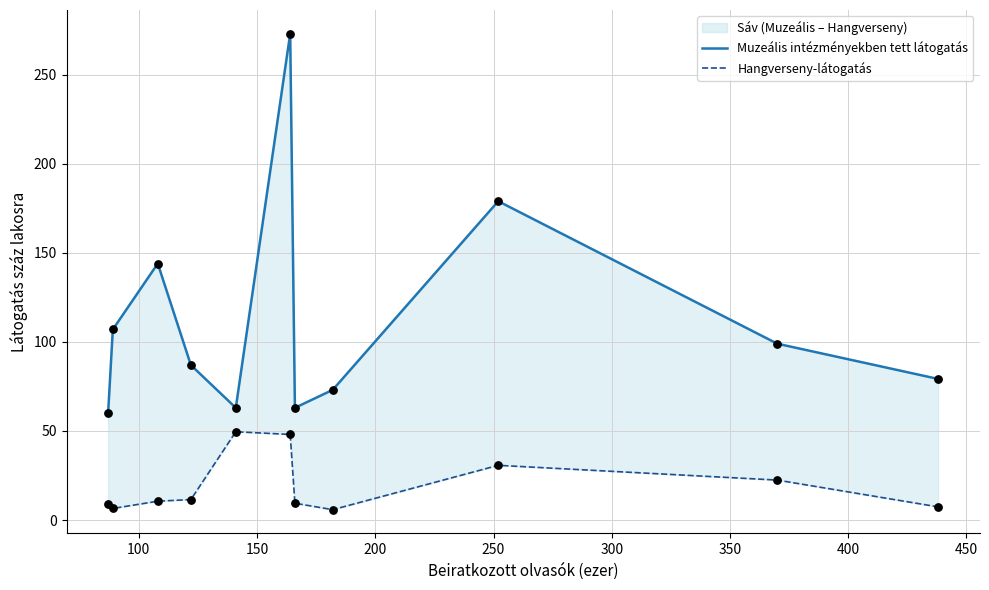

Which series has the largest Y range (max minus min)?

Muzeális intézményekben tett látogatás